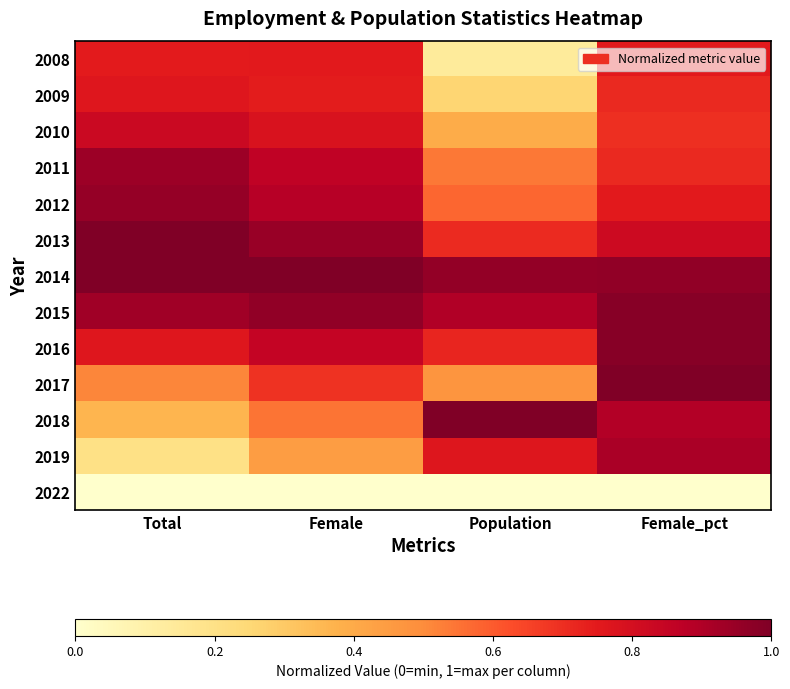

Reading left to right, extract all data points from this chart.

2008: Total=0.7	Female=0.8	Population=0.1	Female_pct=0.8
2009: Total=0.8	Female=0.7	Population=0.3	Female_pct=0.7
2010: Total=0.8	Female=0.8	Population=0.4	Female_pct=0.7
2011: Total=0.9	Female=0.9	Population=0.5	Female_pct=0.7
2012: Total=1.0	Female=0.9	Population=0.6	Female_pct=0.8
2013: Total=1.0	Female=0.9	Population=0.7	Female_pct=0.8
2014: Total=1.0	Female=1.0	Population=1.0	Female_pct=1.0
2015: Total=0.9	Female=1.0	Population=0.9	Female_pct=1.0
2016: Total=0.8	Female=0.9	Population=0.7	Female_pct=1.0
2017: Total=0.5	Female=0.7	Population=0.5	Female_pct=1.0
2018: Total=0.4	Female=0.5	Population=1.0	Female_pct=0.9
2019: Total=0.2	Female=0.4	Population=0.8	Female_pct=0.9
2022: Total=0.0	Female=0.0	Population=0.0	Female_pct=0.0